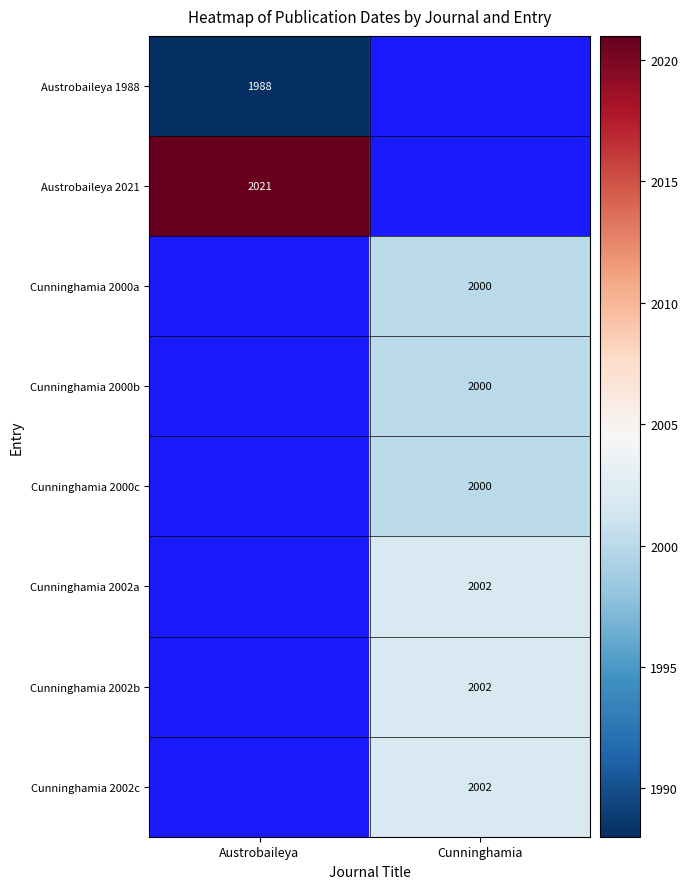

At how many categories does at least one series exceed 2015?

1